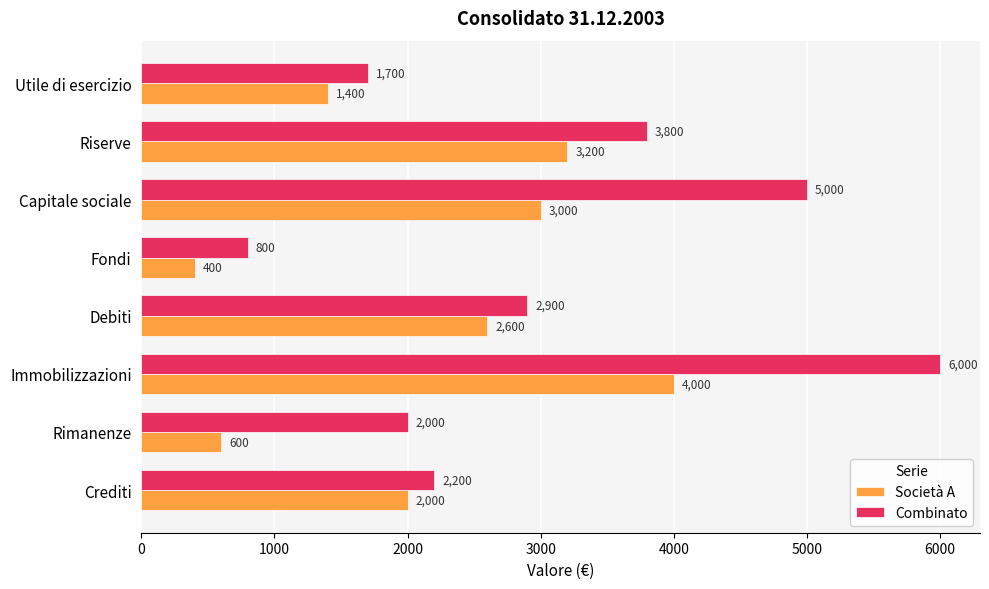

Which series has the widest spread of values?

Combinato